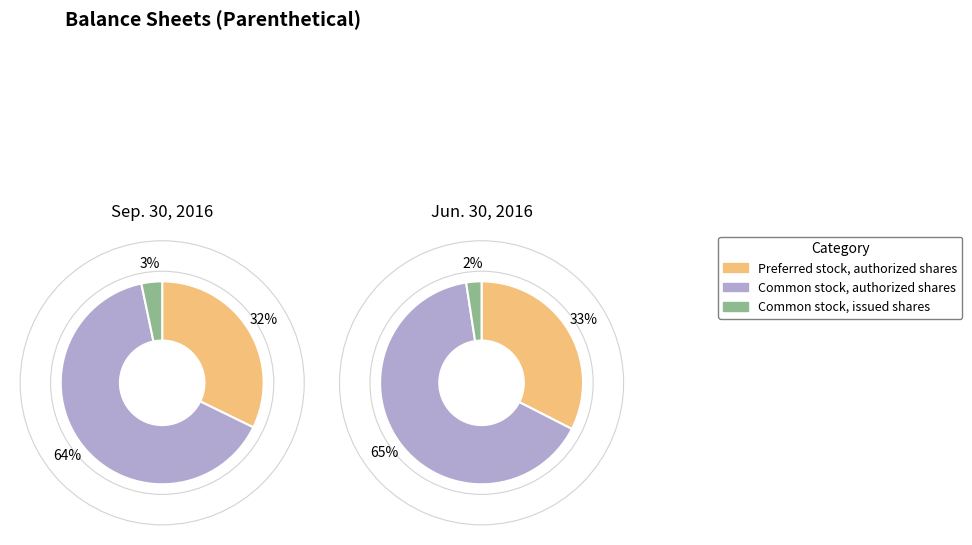

Is there any slice that represents more than half of the pie?

Yes